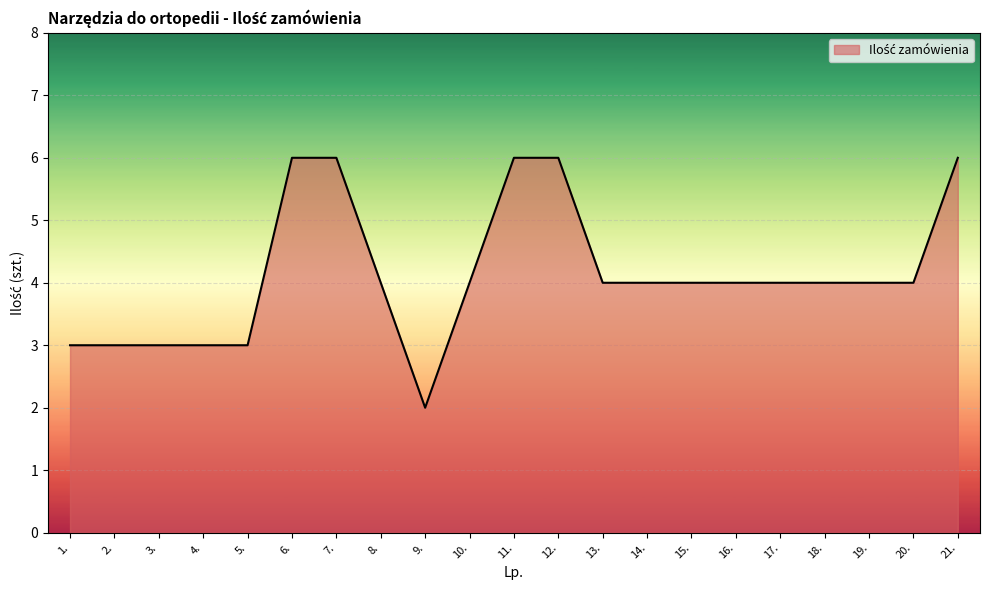

The chart shows a value of 10 at 6.. True or false?

False